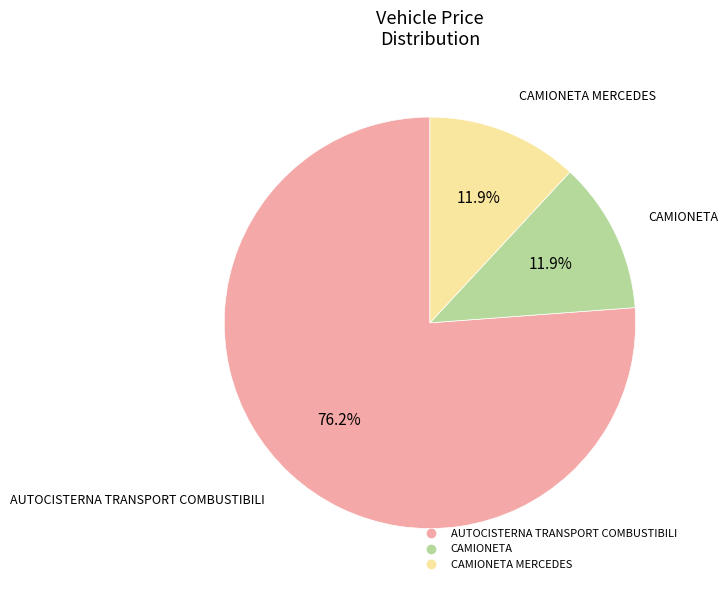

How many slices are in this pie chart?

3